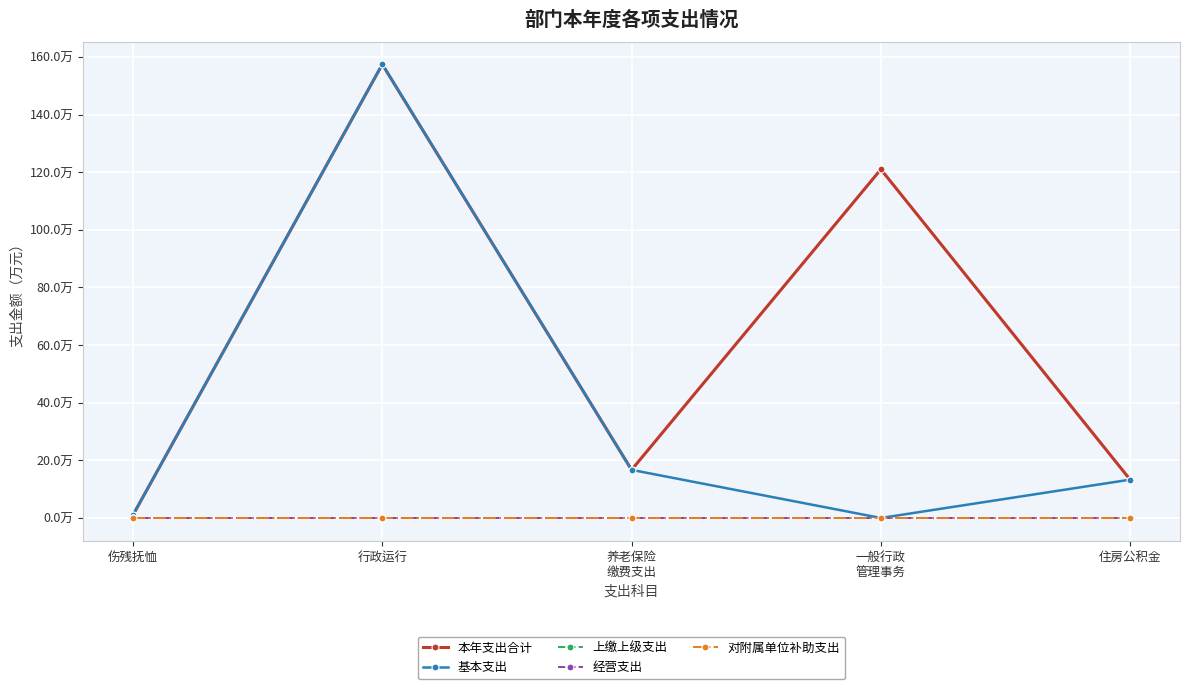

What is the label of the 1st point from the right?

住房公积金